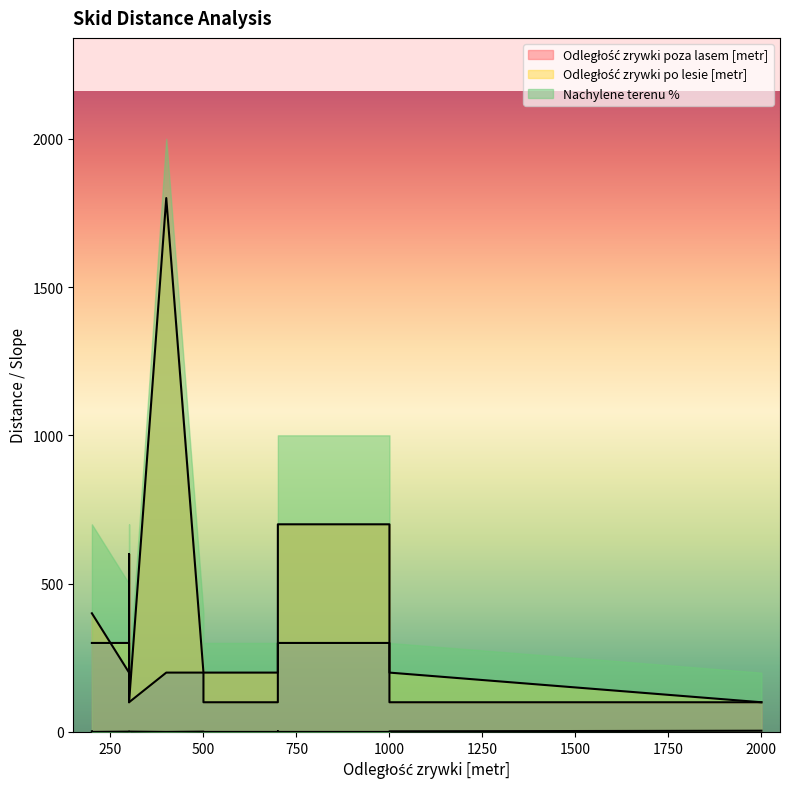

List the series in order of their overall mean, lowest first.

Nachylene terenu %, Odległość zrywki po lesie [metr], Odległość zrywki poza lasem [metr]